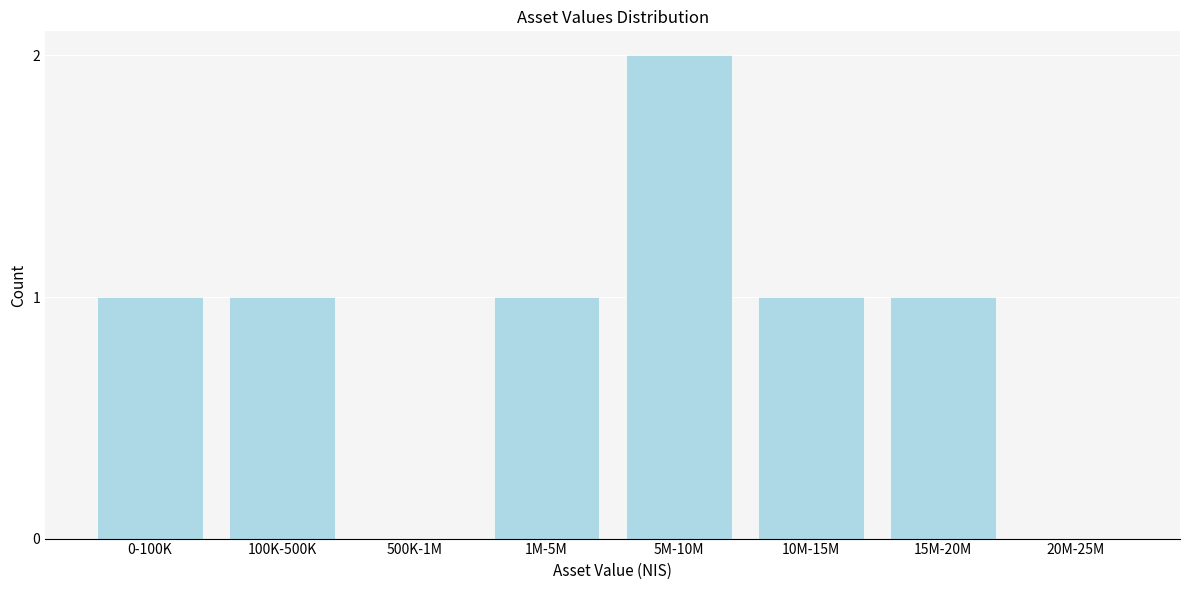

Reading left to right, list all the values displayed in this chart.

0-100K=1	100K-500K=1	500K-1M=0	1M-5M=1	5M-10M=2	10M-15M=1	15M-20M=1	20M-25M=0